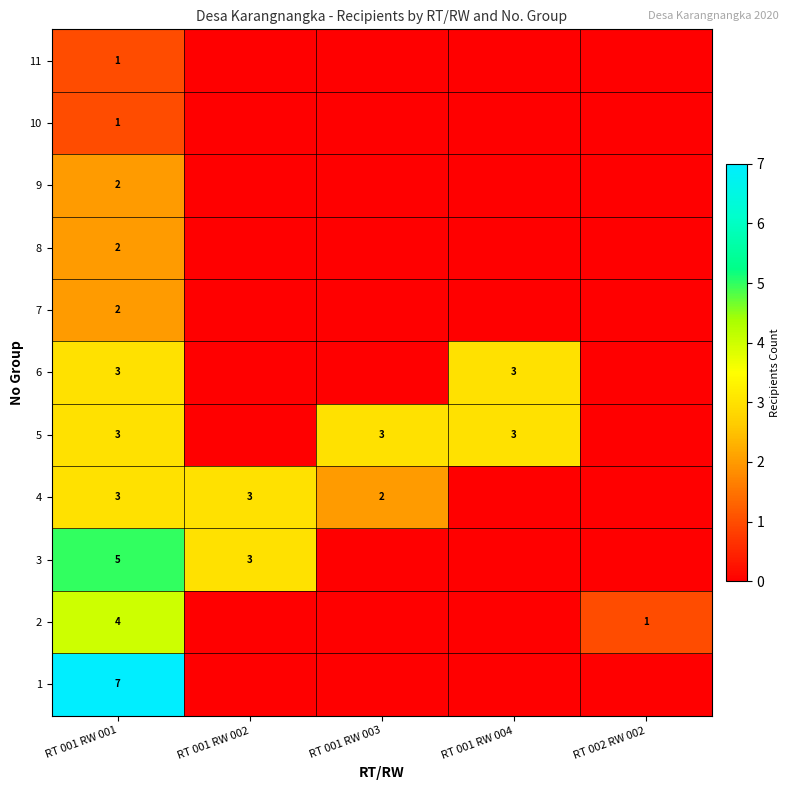

True or false: 4 has a value of 1 at RT 001 RW 003.

False